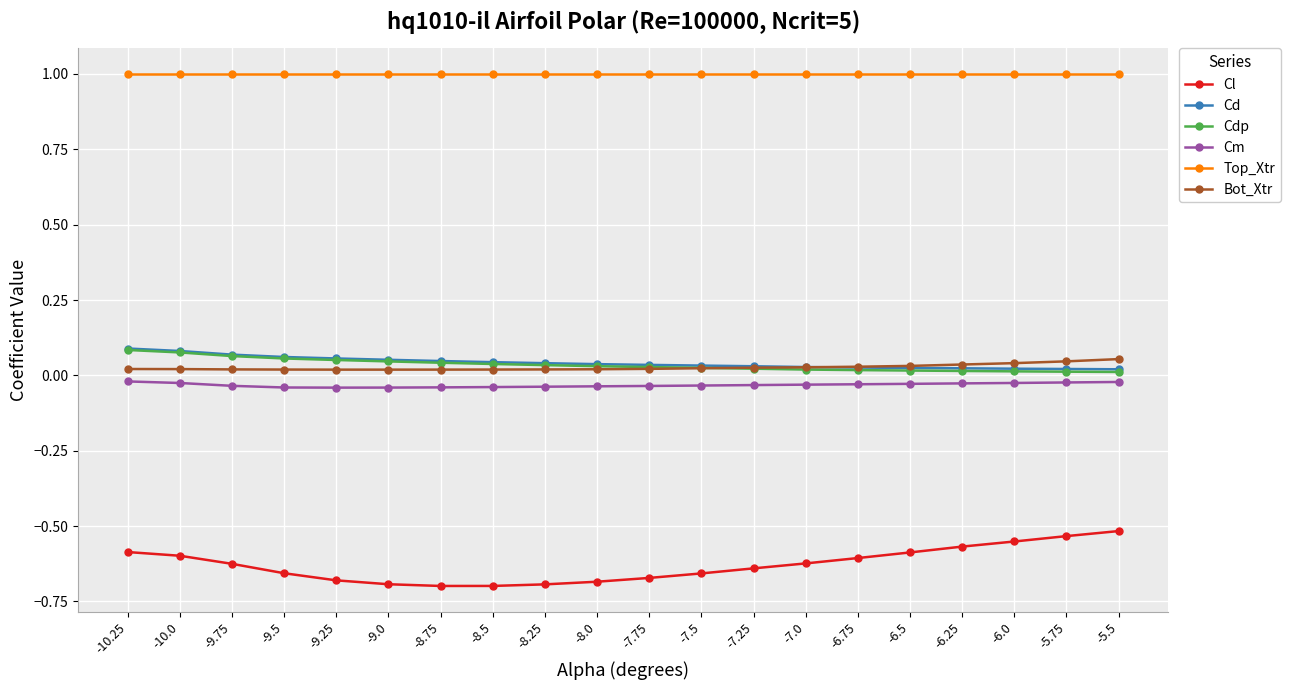

Which series has the largest total across all categories?

Top_Xtr